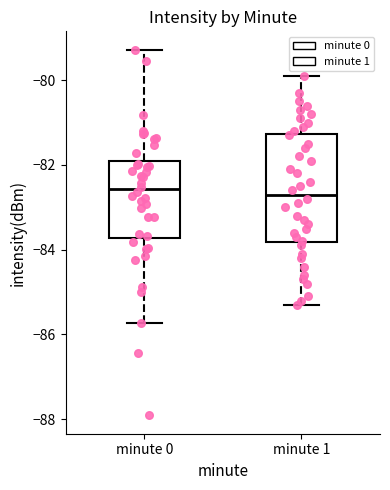

Where does the median line of the box for minute 0 sit on the y-axis? The values are not printed on the chart, so give them approximately, as read against the axis.

-82.6